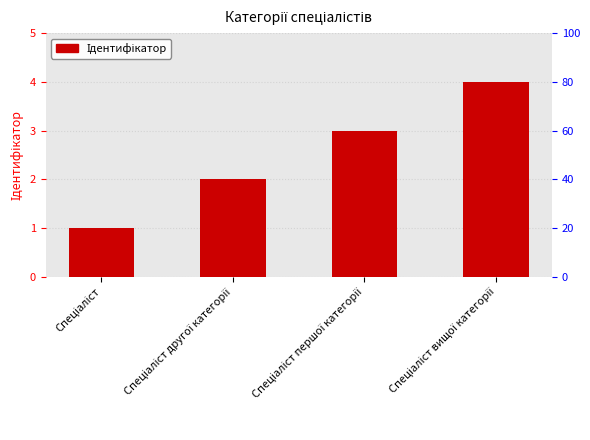

Which has a higher value, Спеціаліст or Спеціаліст вищої категорії?

Спеціаліст вищої категорії